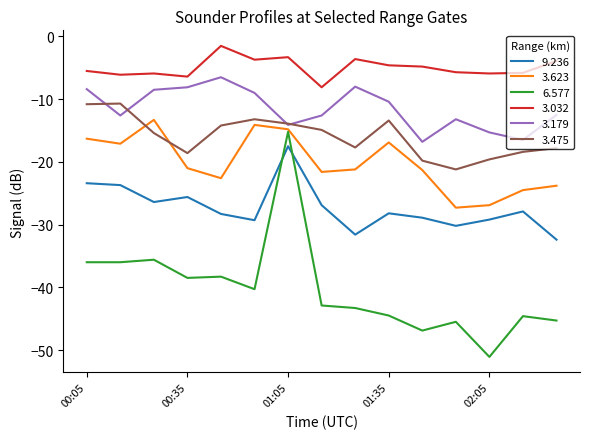

True or false: 3.475 and 3.032 intersect in this chart.

False